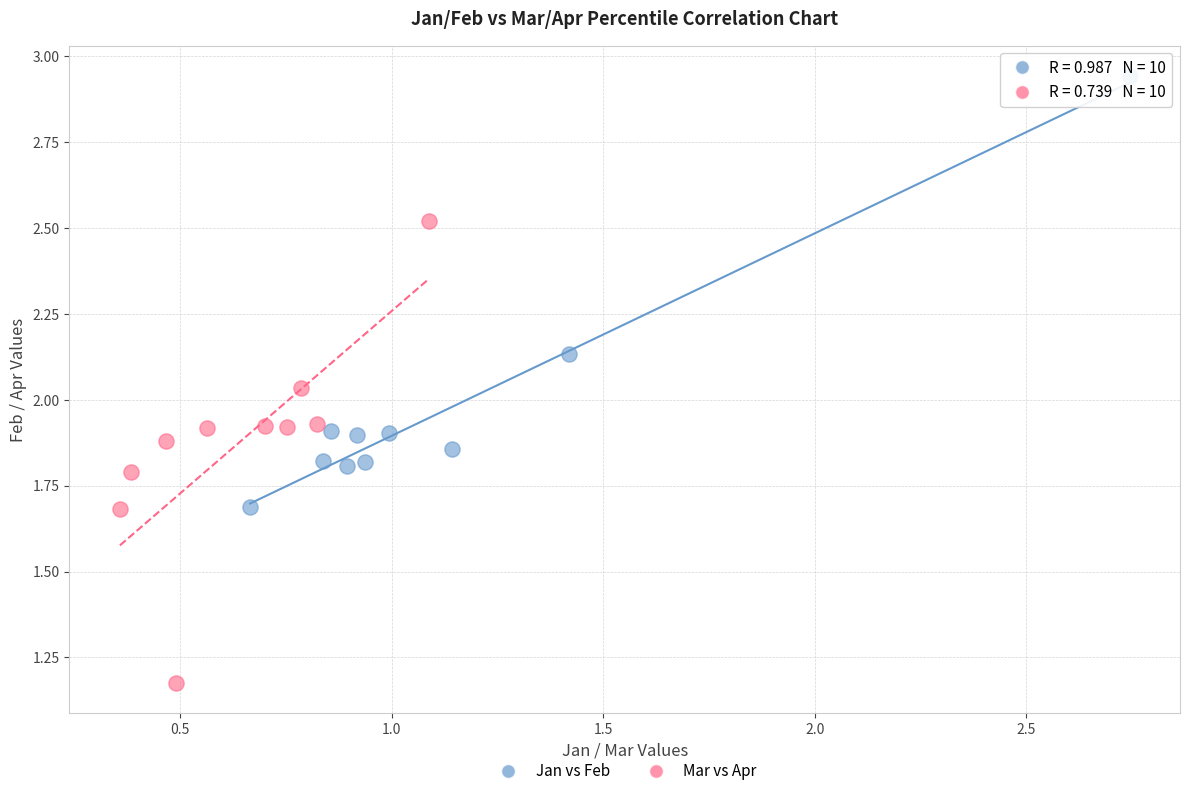

What are all the series names shown in the legend?

Jan vs Feb, Mar vs Apr